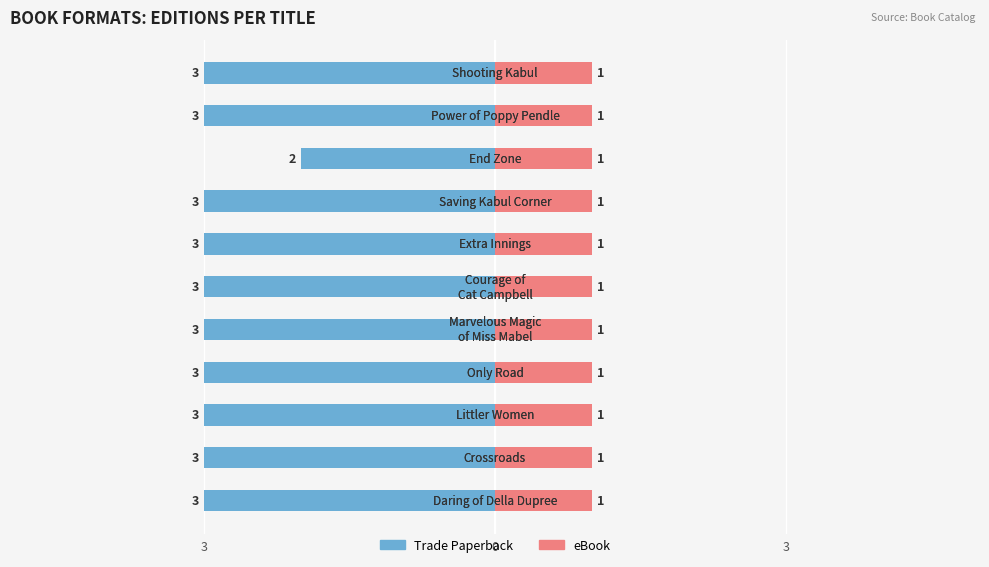

How many values in the Trade Paperback series exceed -3?

1